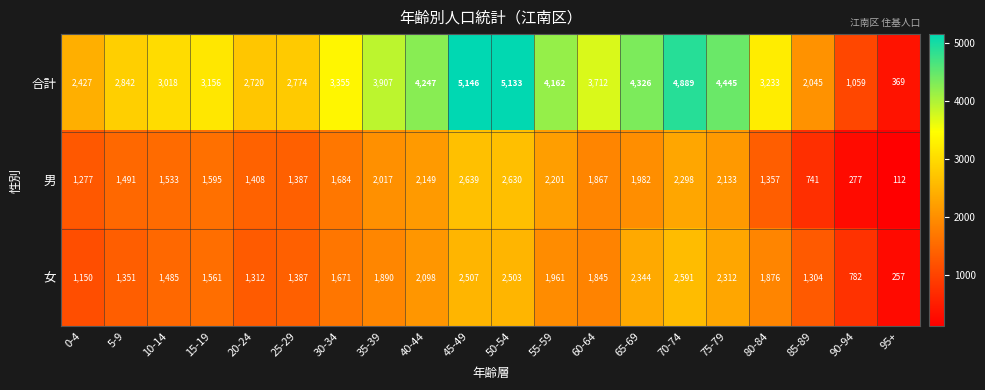

The value of 合計 at 65-69 is 4326. True or false?

True